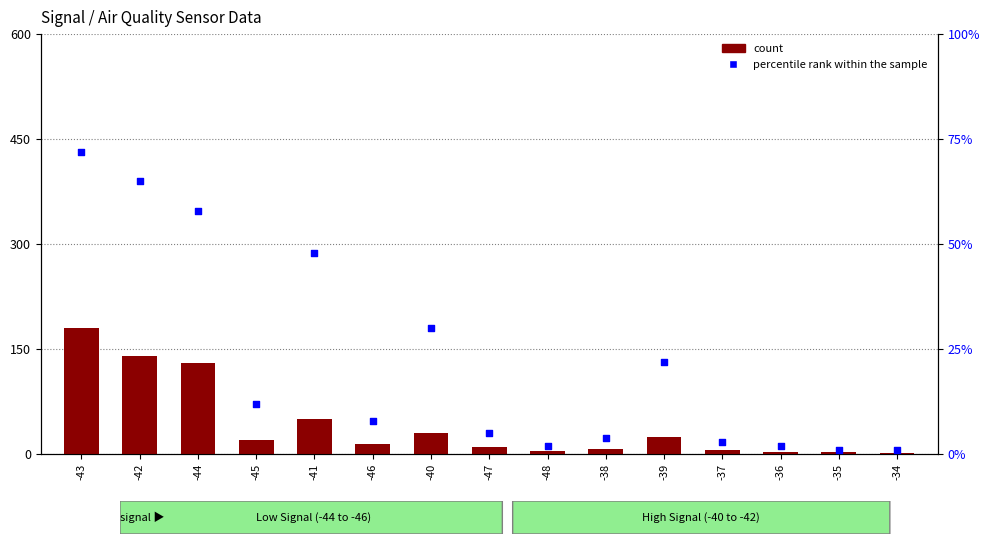

At how many categories does at least one series exceed 83?

3